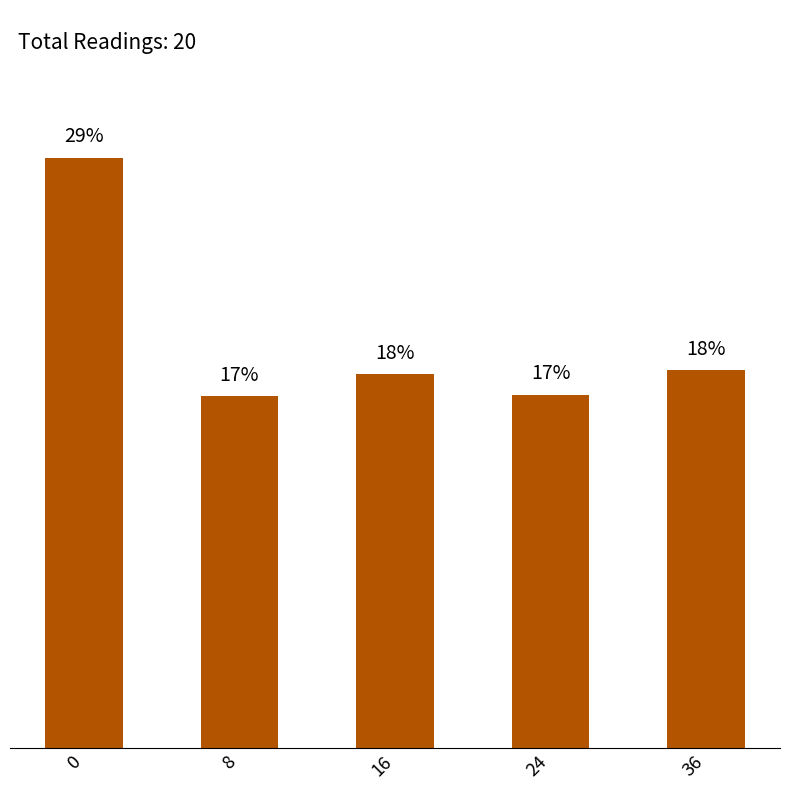

Are the bars horizontal?

No